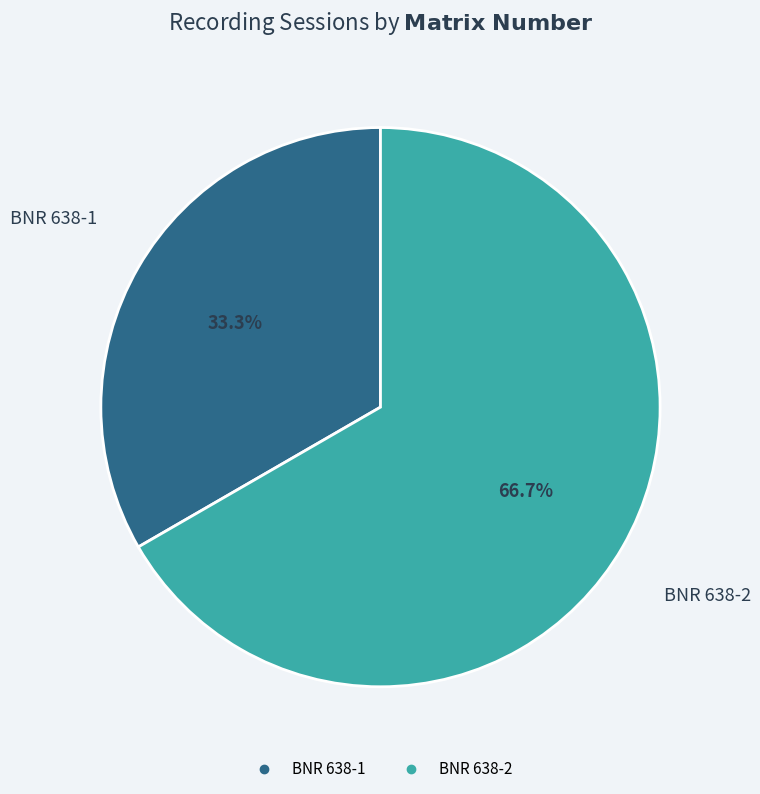

To the nearest percent, what is the average slice percentage?

50%